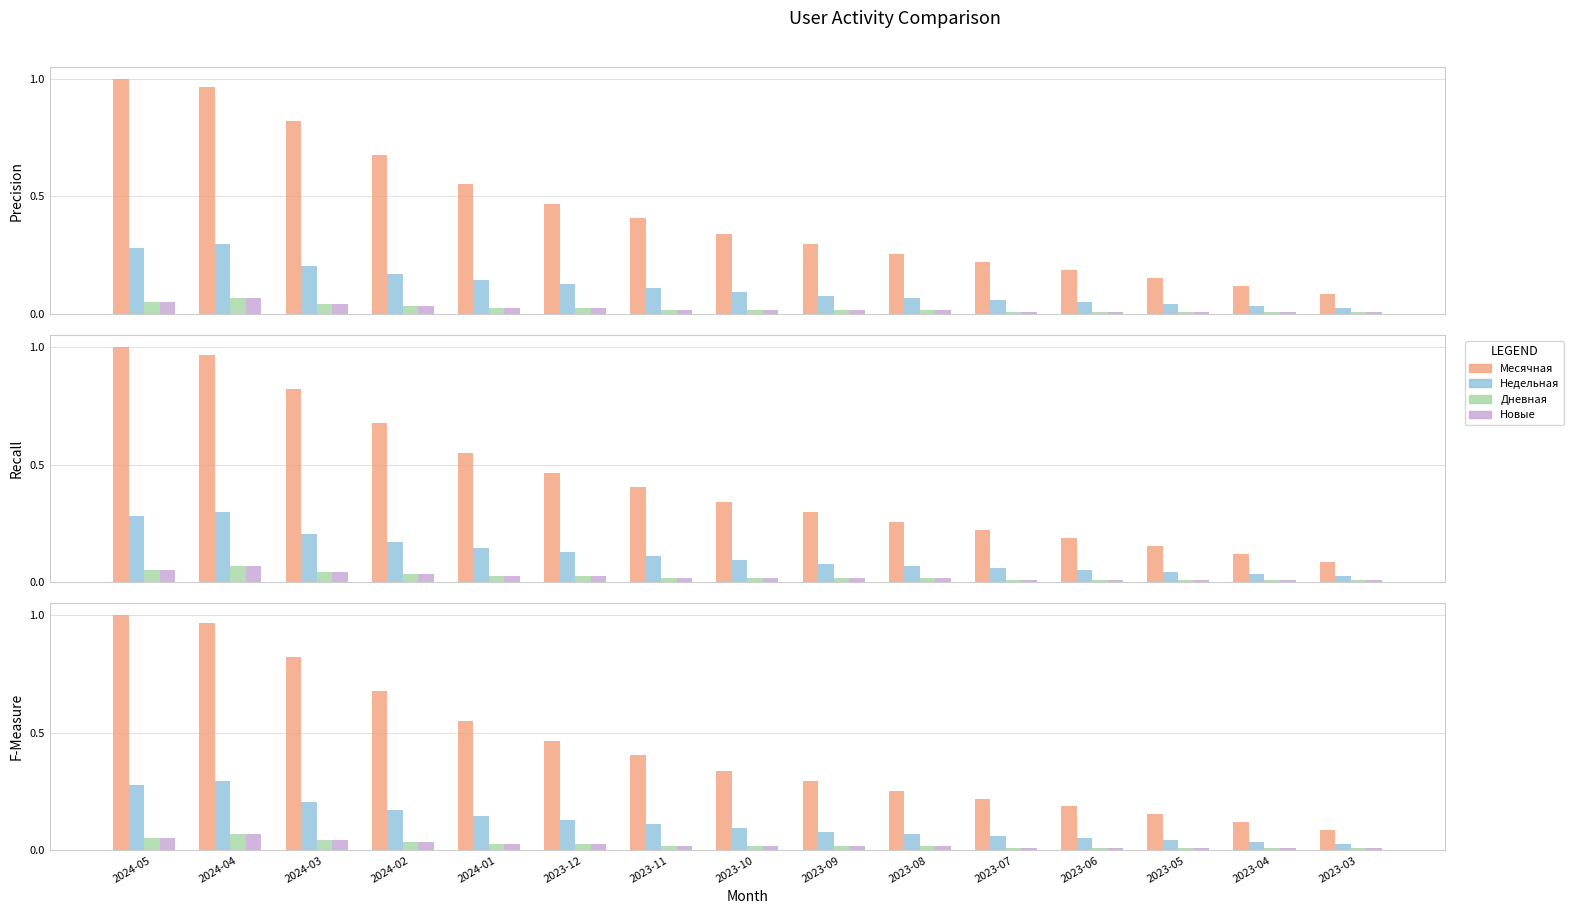

Is it true that Новые equals 0.0 at 2023-12?

True